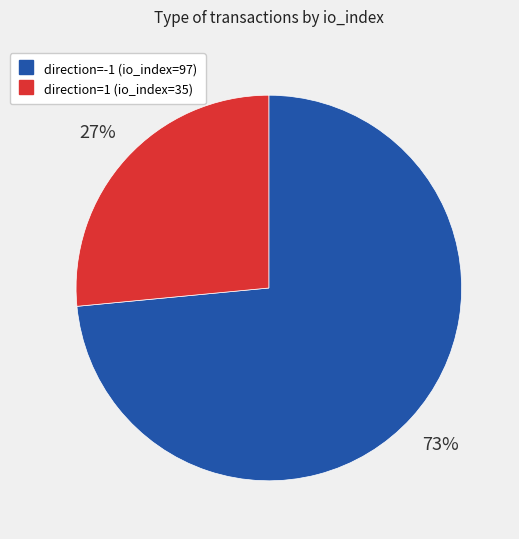

Is it true that direction=1 (io_index=35) is 37% of the pie?

False